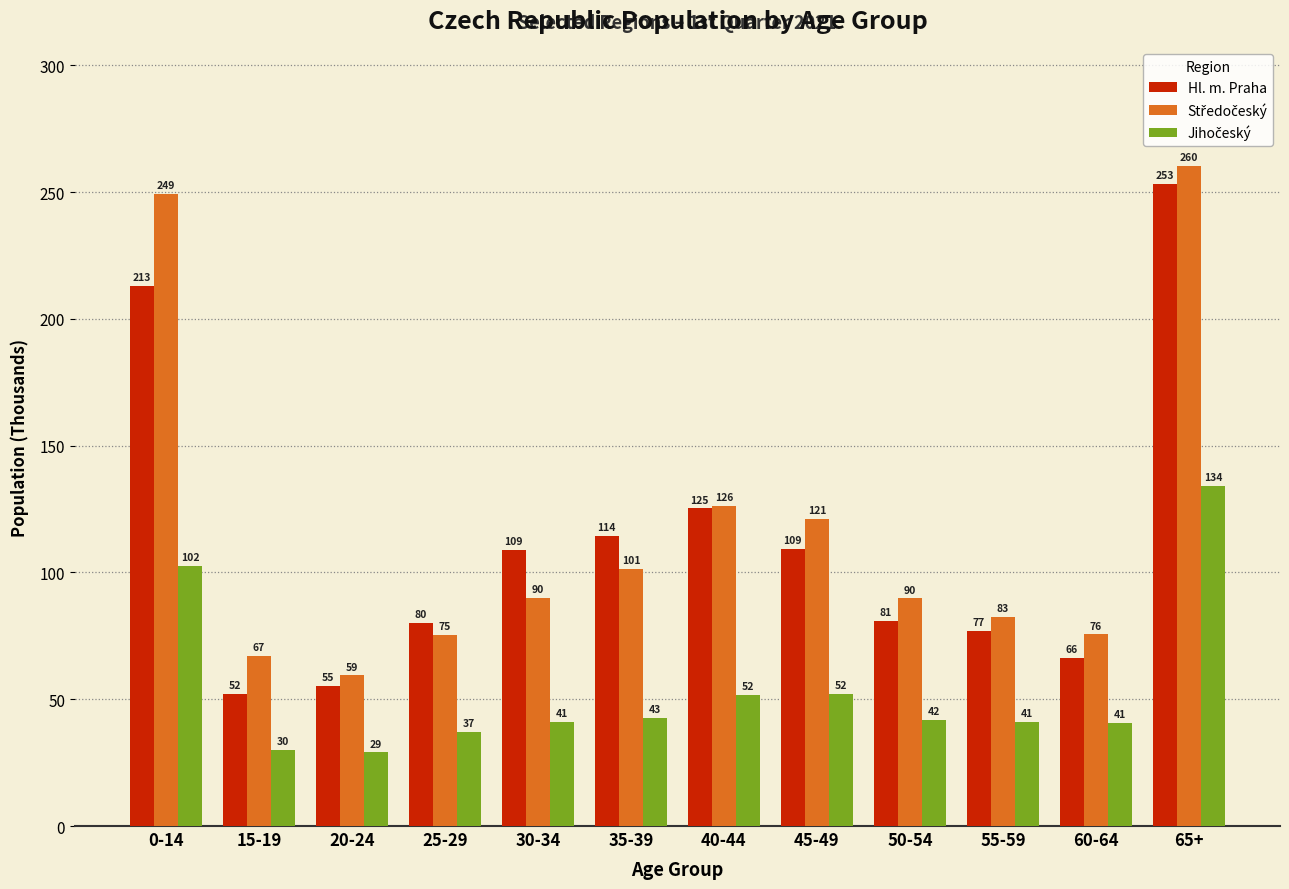

Which label corresponds to the largest value in the chart?

65+